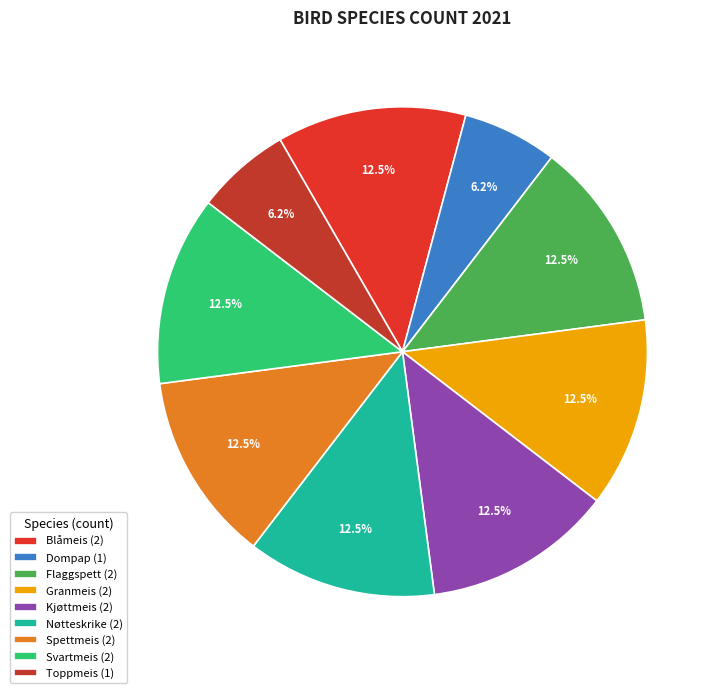

The Kjøttmeis slice represents 4% of the pie. True or false?

False